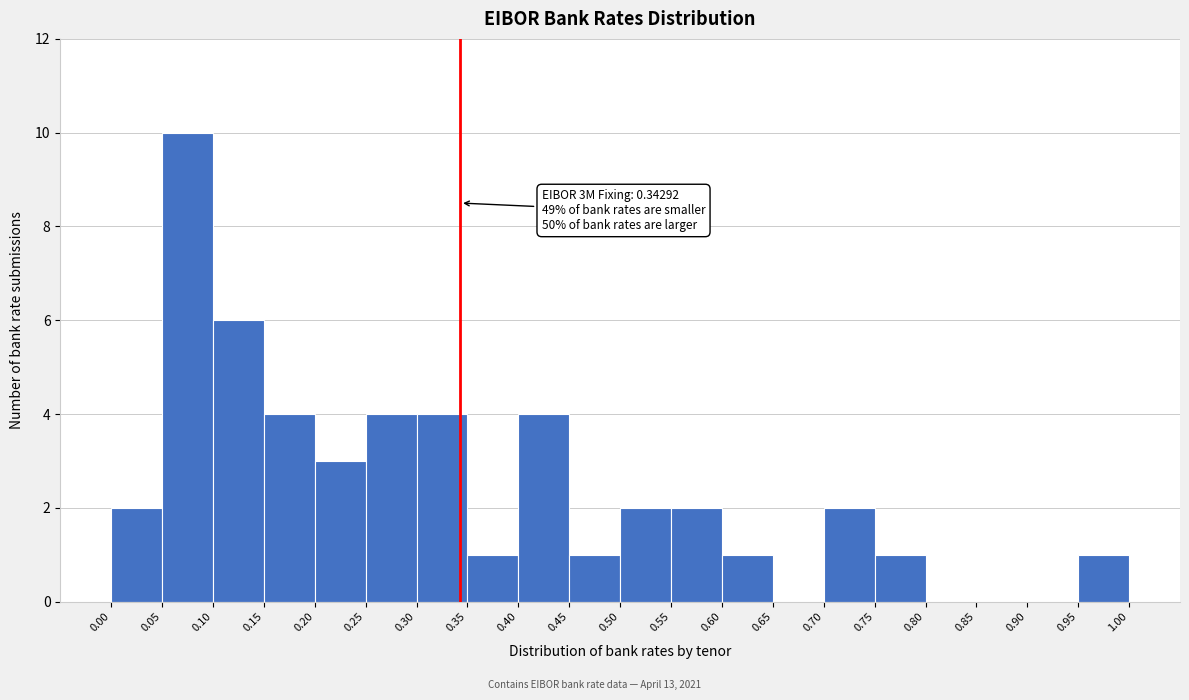

Which range on the x-axis has the tallest bar?

0.05 to 0.10